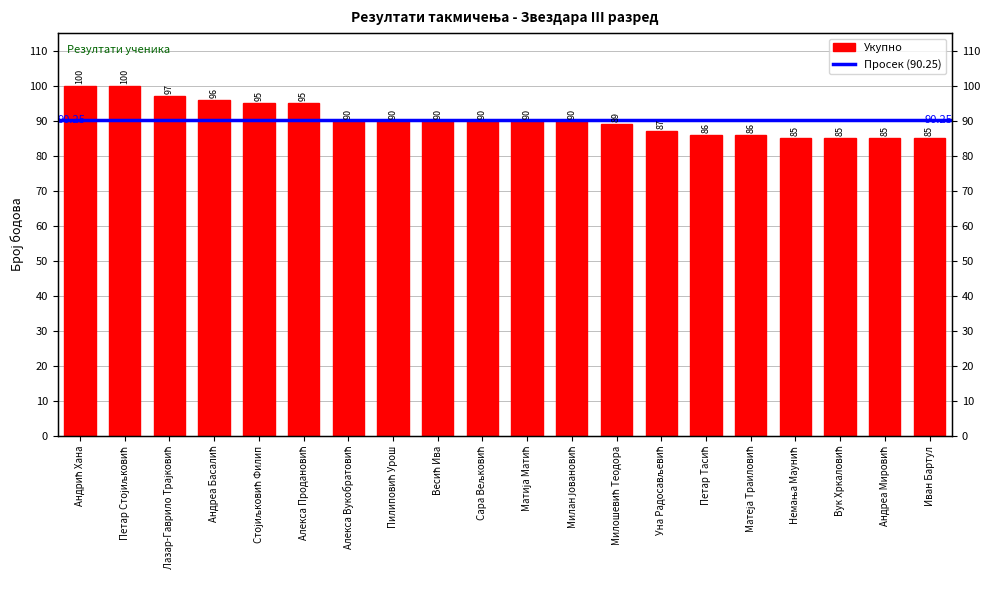

Does the chart contain any negative values?

No